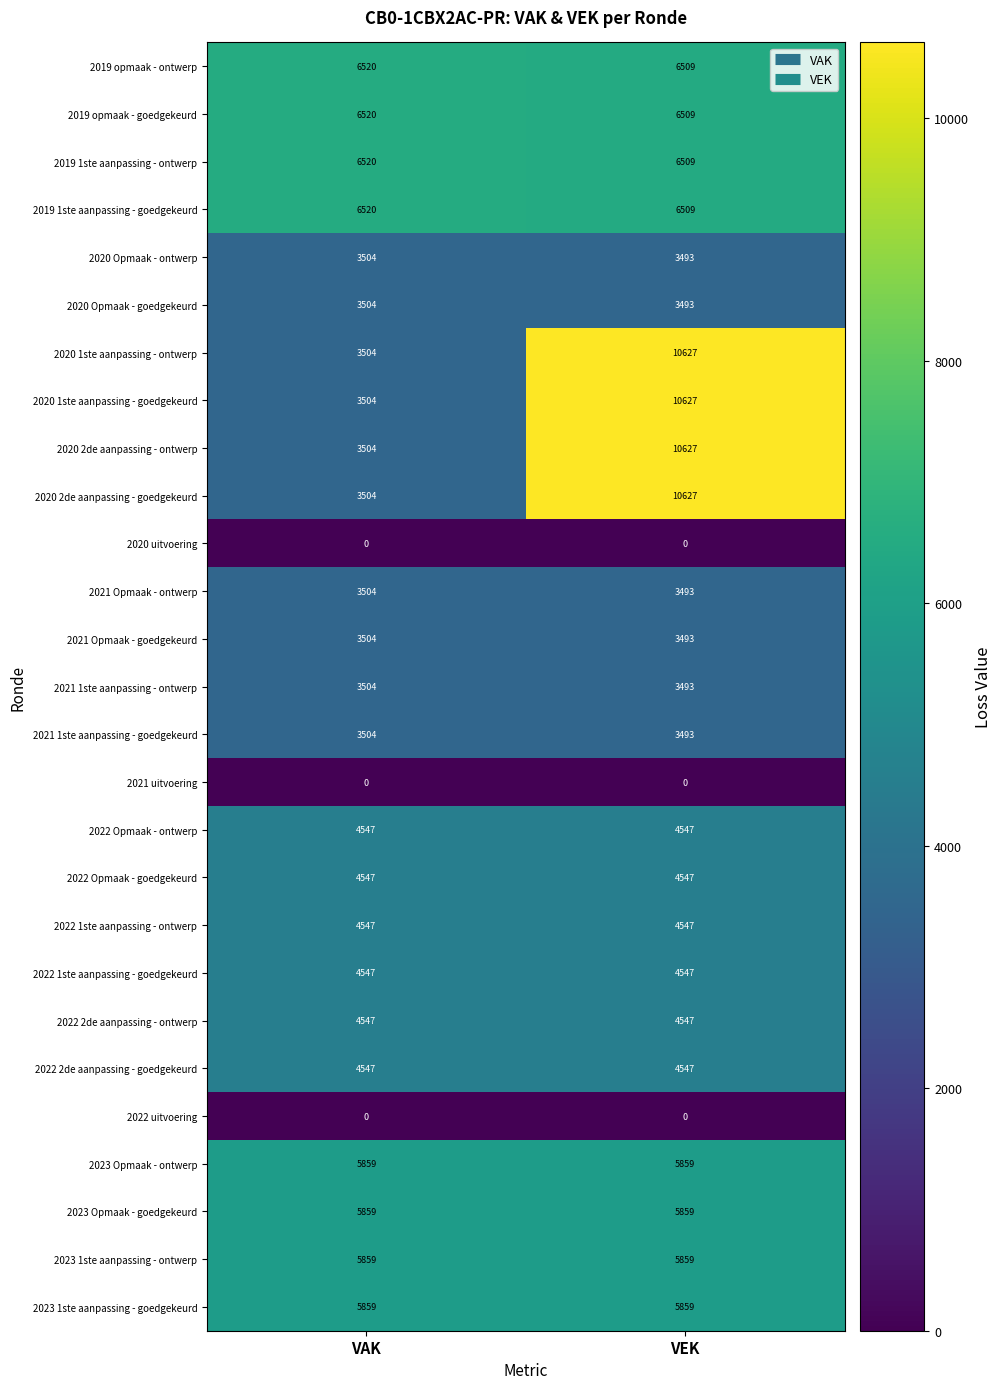

True or false: 2020 2de aanpassing - ontwerp has a value of 3504 at VAK.

True